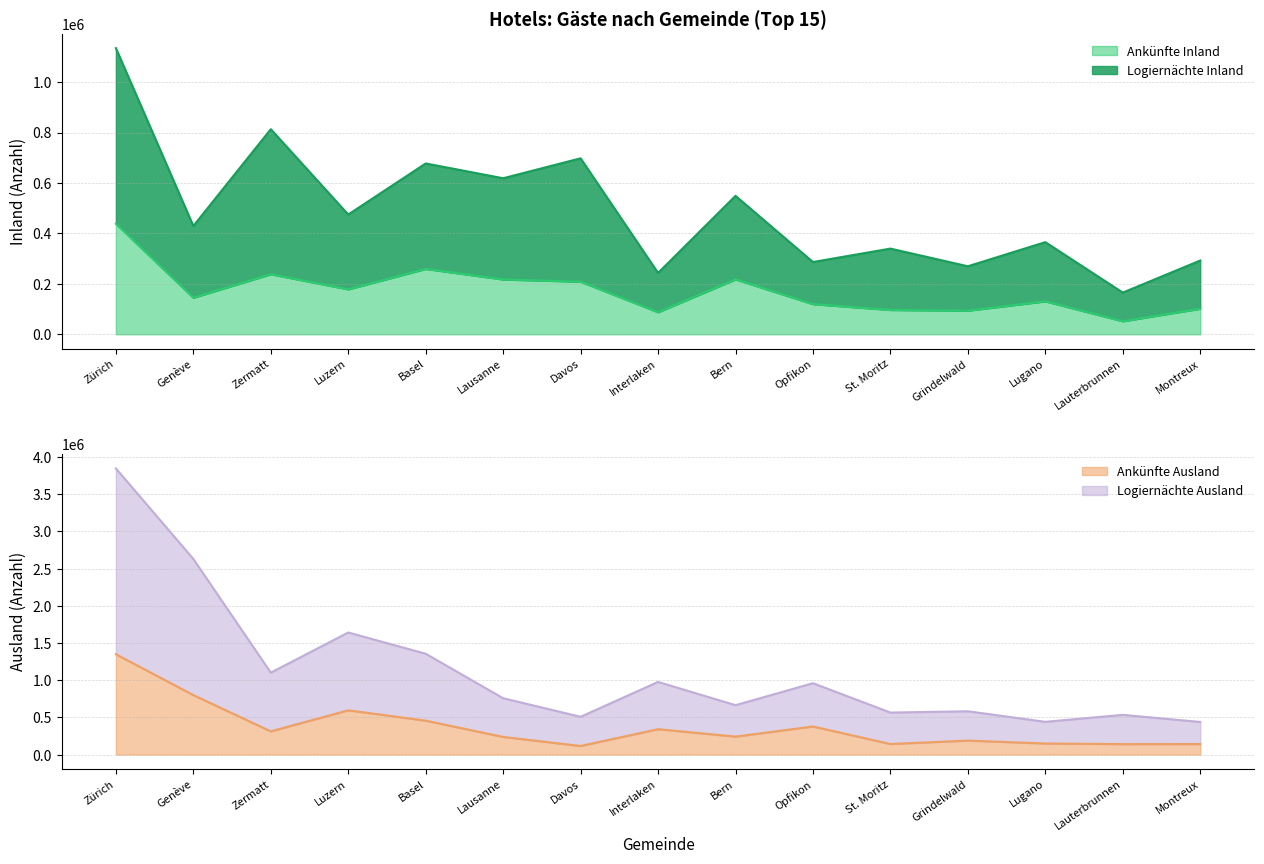

Which has a higher value, Genève or Zermatt?

Zermatt